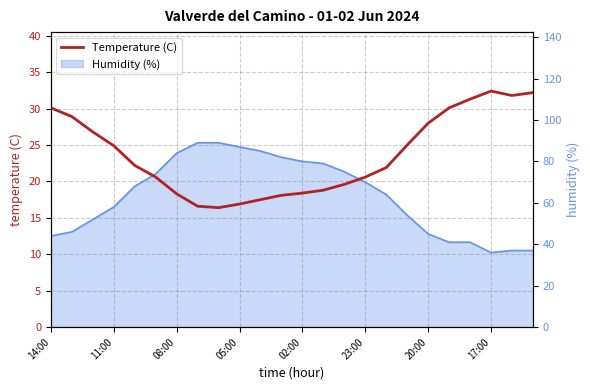

What is the average value?

23.6